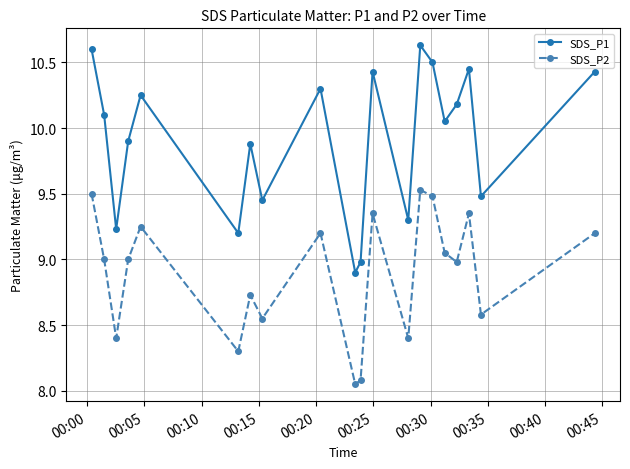

How many lines are shown in the chart?

2